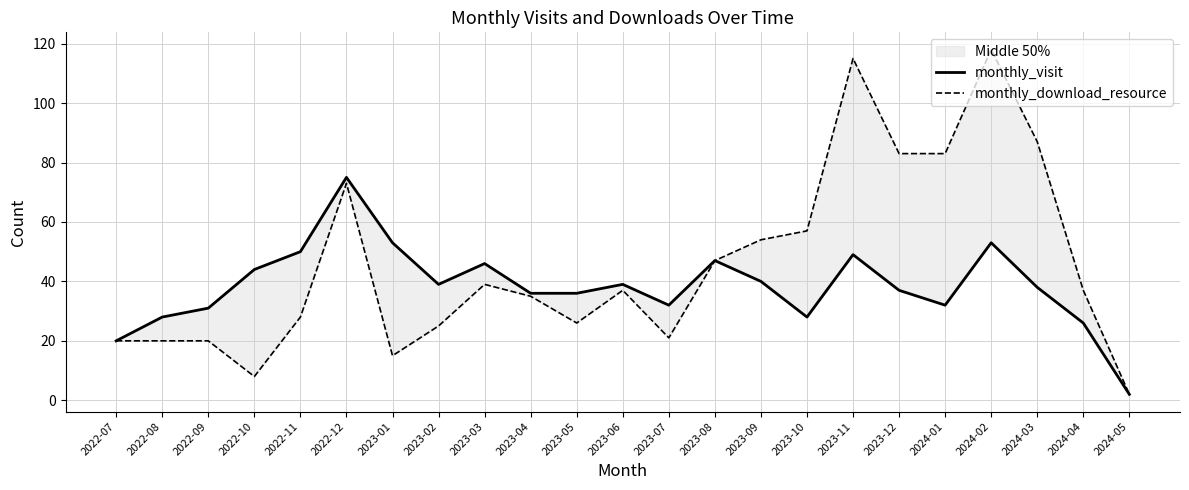

Reading right to left, transcribe all the data shown in this chart.

monthly_visit: 2	26	38	53	32	37	49	28	40	47	32	39	36	36	46	39	53	75	50	44	31	28	20
monthly_download_resource: 2	37	87	118	83	83	115	57	54	47	21	37	26	35	39	25	15	73	28	8	20	20	20